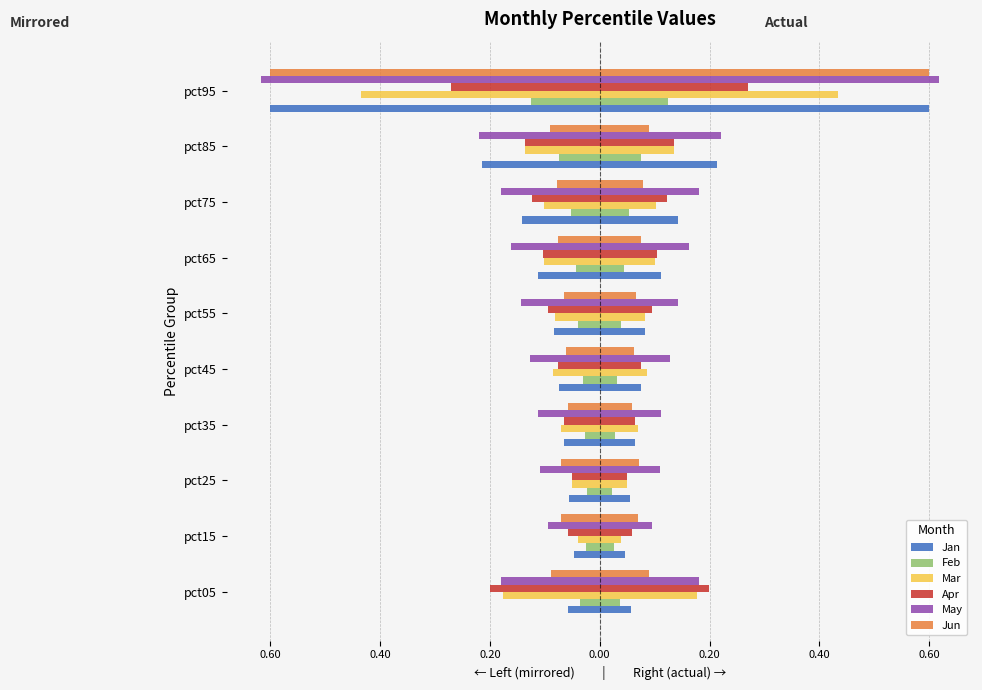

Reading left to right, what are all the values shown in this chart?

Jan: -0.1	-0.0	-0.1	-0.1	-0.1	-0.1	-0.1	-0.1	-0.2	-0.6
Feb: -0.0	-0.0	-0.0	-0.0	-0.0	-0.0	-0.0	-0.1	-0.1	-0.1
Mar: -0.2	-0.0	-0.1	-0.1	-0.1	-0.1	-0.1	-0.1	-0.1	-0.4
Apr: -0.2	-0.1	-0.0	-0.1	-0.1	-0.1	-0.1	-0.1	-0.1	-0.3
May: -0.2	-0.1	-0.1	-0.1	-0.1	-0.1	-0.2	-0.2	-0.2	-0.6
Jun: -0.1	-0.1	-0.1	-0.1	-0.1	-0.1	-0.1	-0.1	-0.1	-0.6